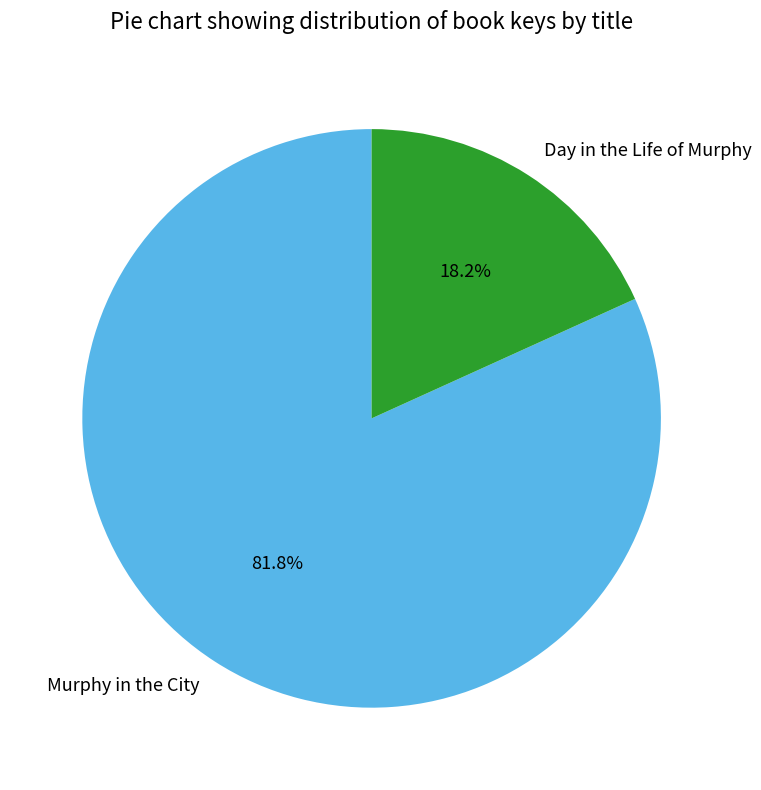

The Day in the Life of Murphy slice represents 18% of the pie. True or false?

True